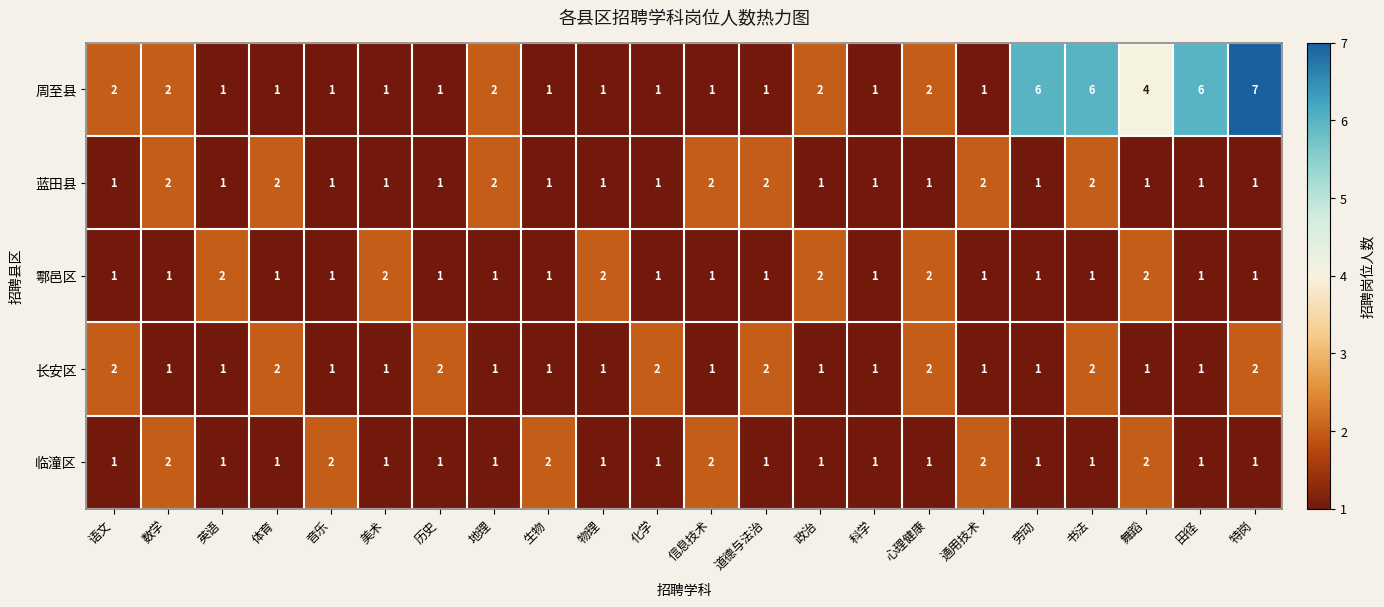

What is the greatest value displayed?

7